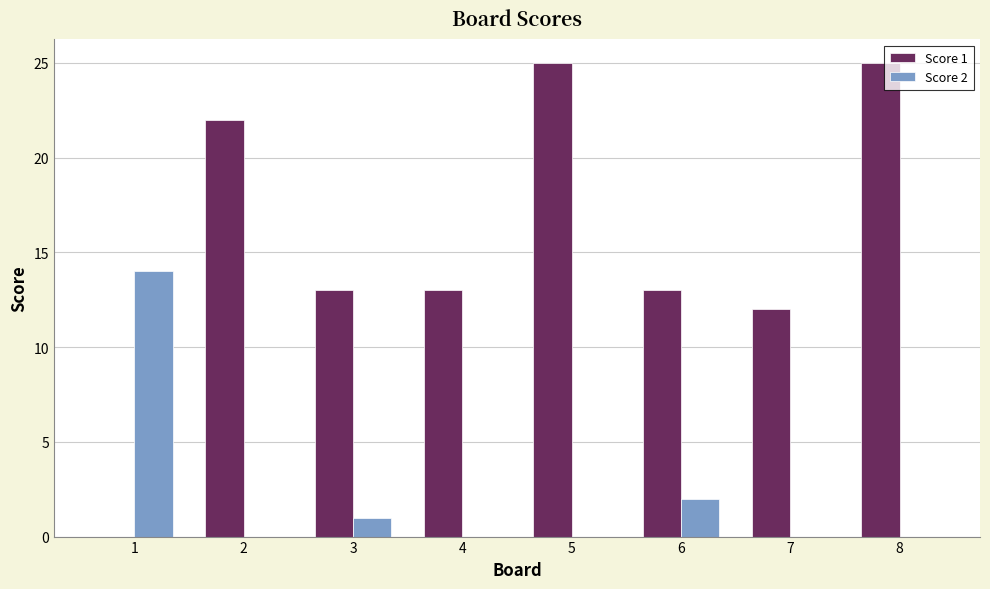

How many distinct data groups are displayed?

2